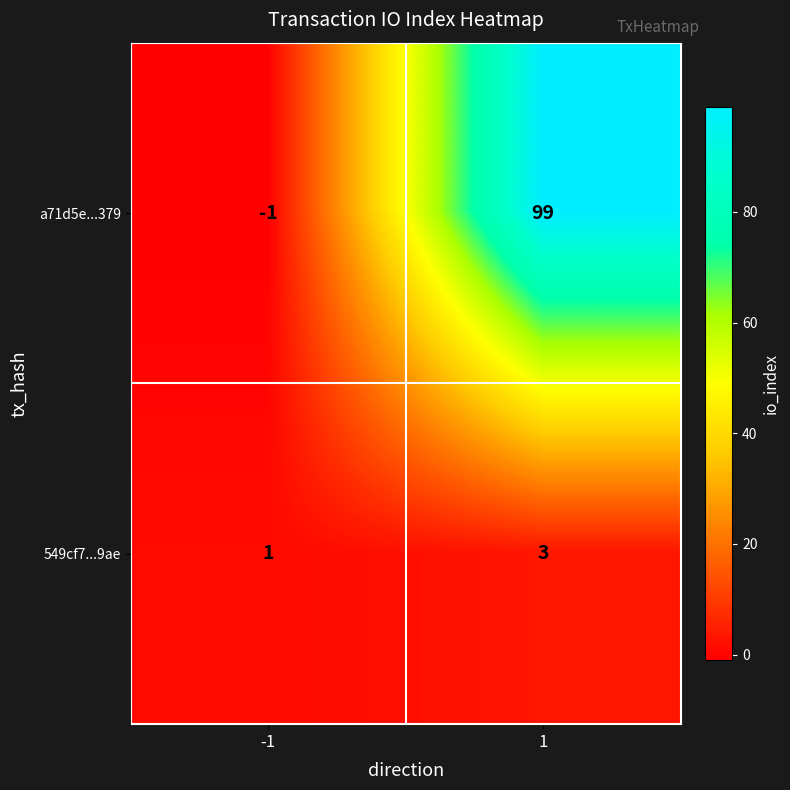

What is the greatest value displayed?

99